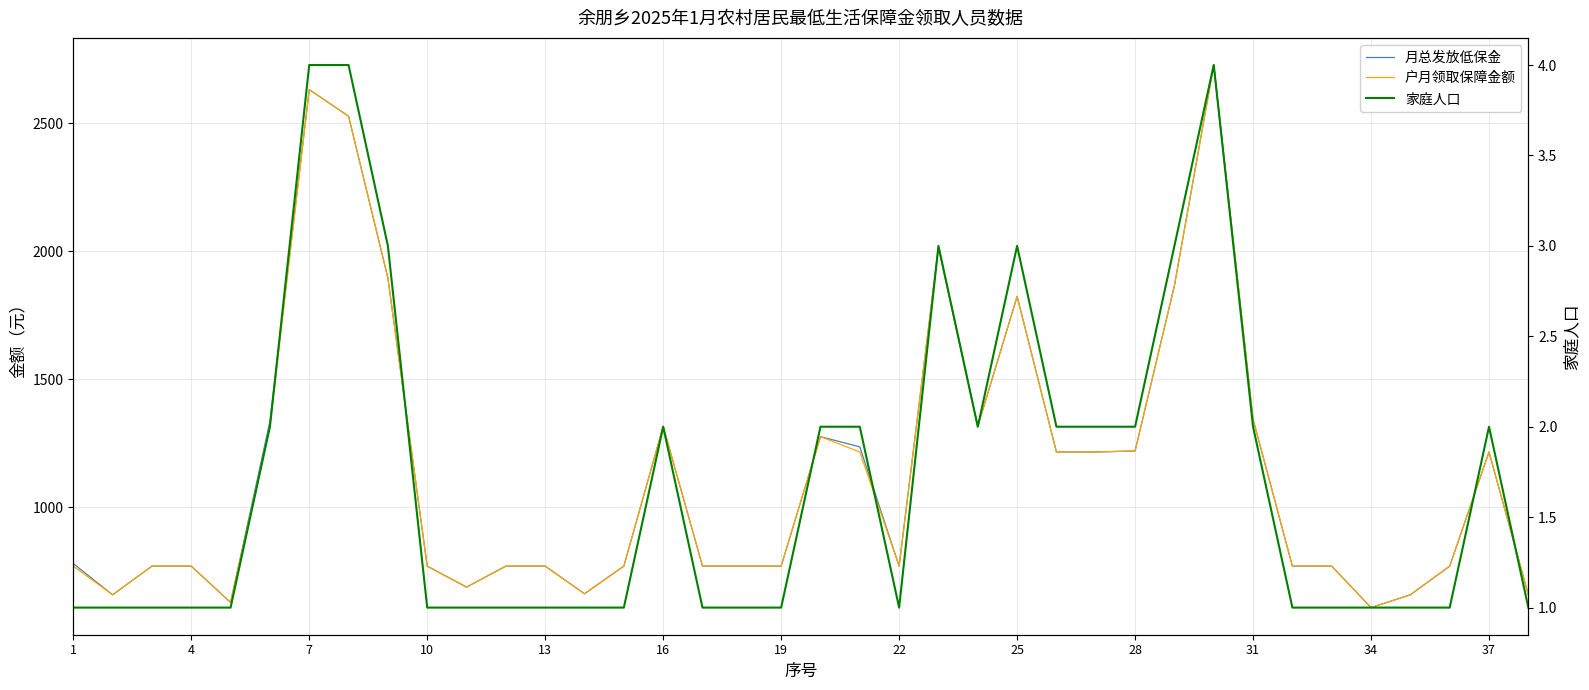

True or false: 月总发放低保金 and 户月领取保障金额 intersect in this chart.

False